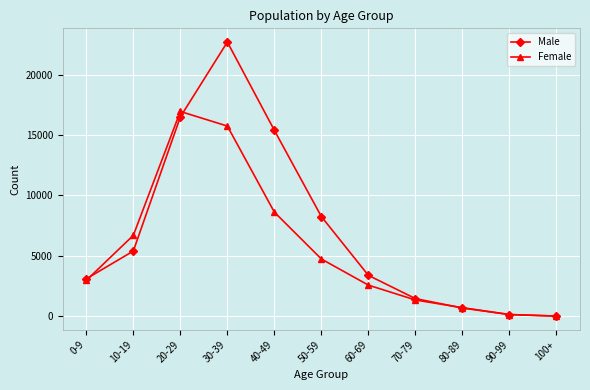

What is the minimum value for Female?

4